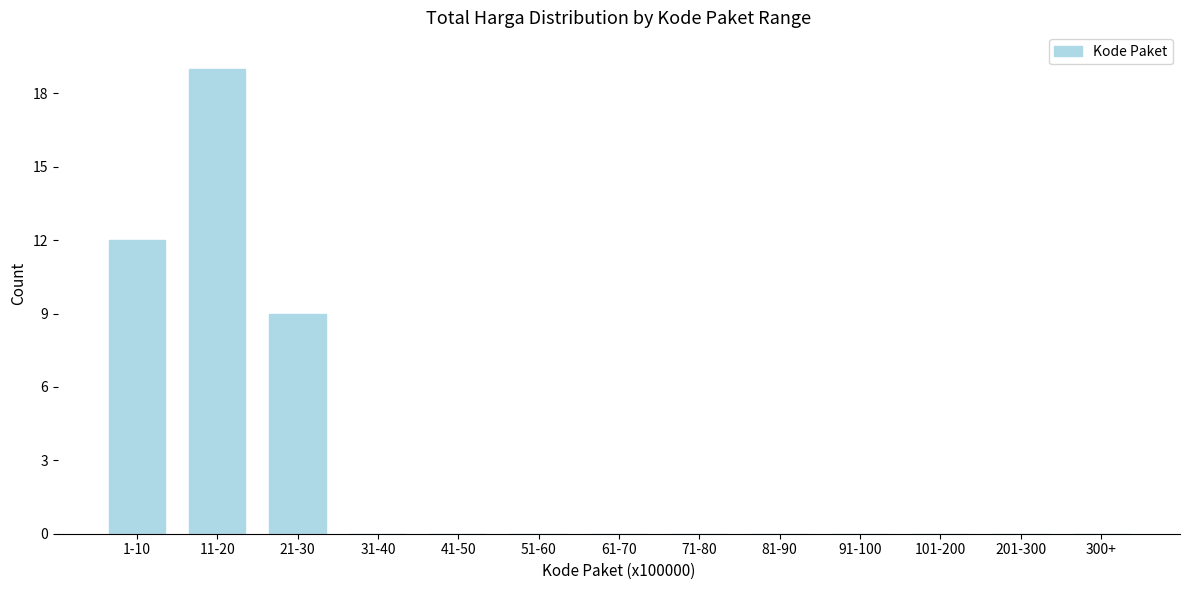

Reading left to right, transcribe all the data shown in this chart.

1-10=12	11-20=19	21-30=9	31-40=0	41-50=0	51-60=0	61-70=0	71-80=0	81-90=0	91-100=0	101-200=0	201-300=0	300+=0